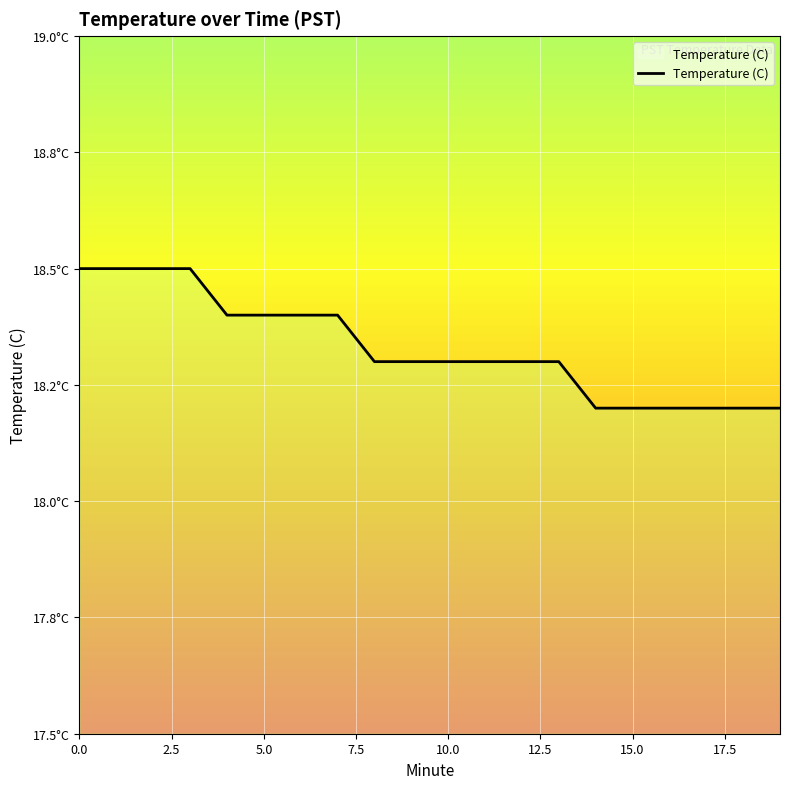

Where is the data nearest to the value 18?

14